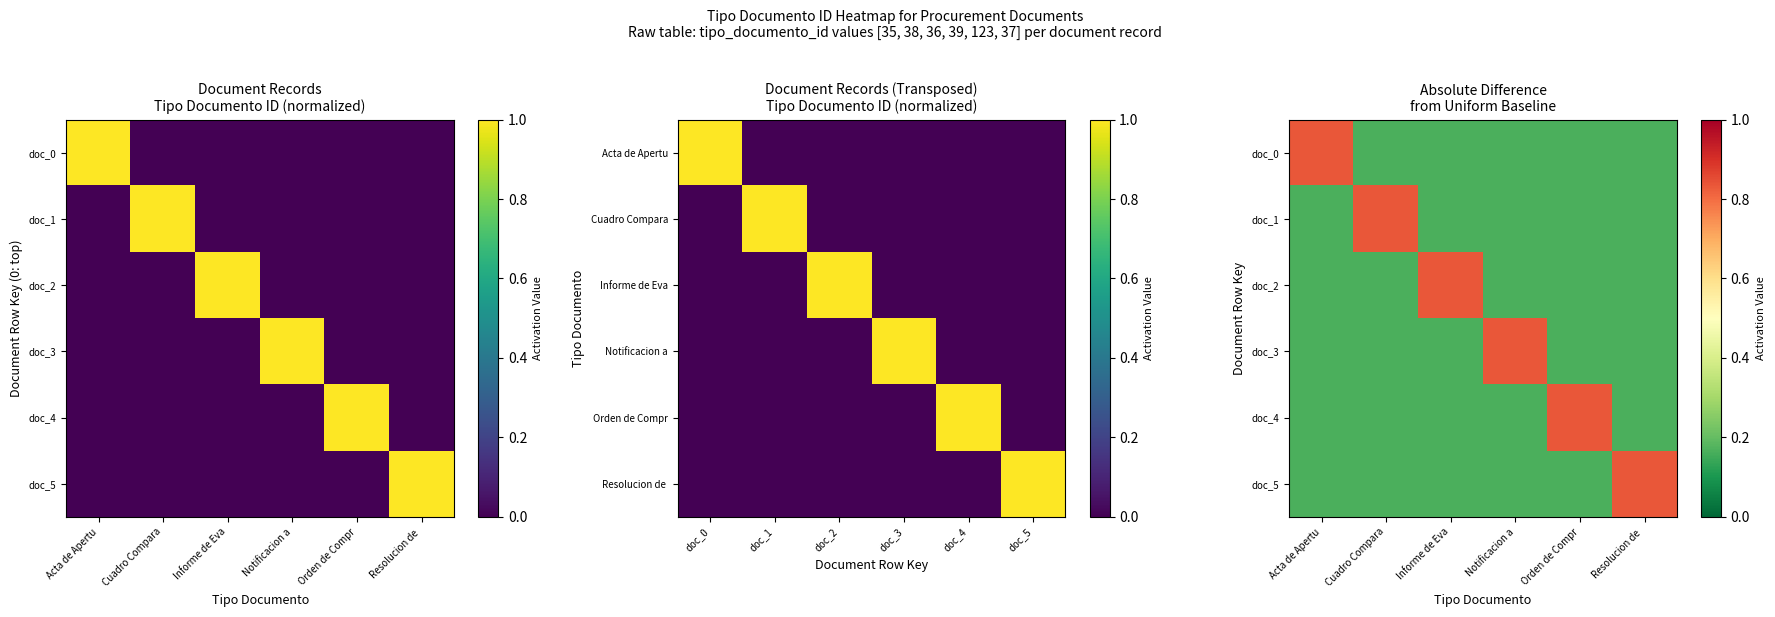

Count the doc_1 values in the range 0 to 1.

6